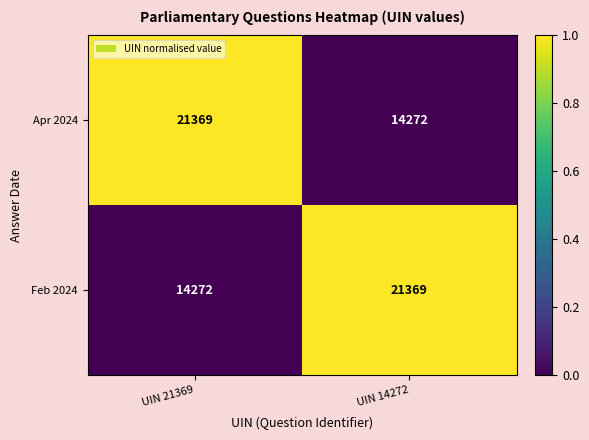

Is the value of Apr 2024 at UIN 21369 greater than the value of Feb 2024 at UIN 21369?

Yes